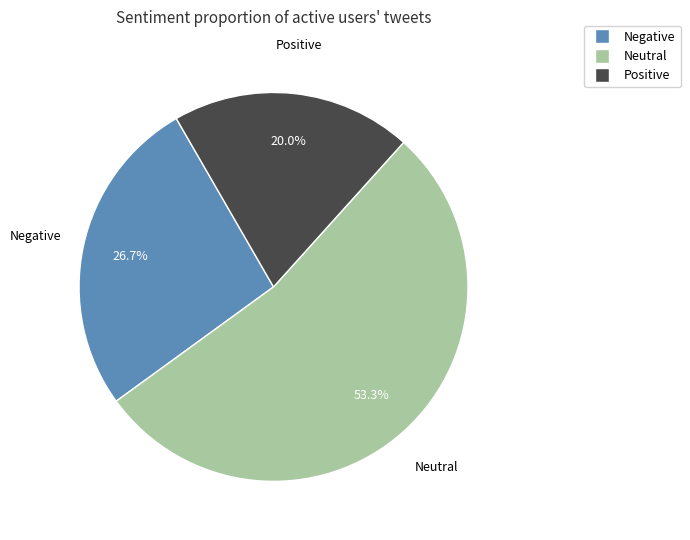

Does any single category account for the majority?

Yes